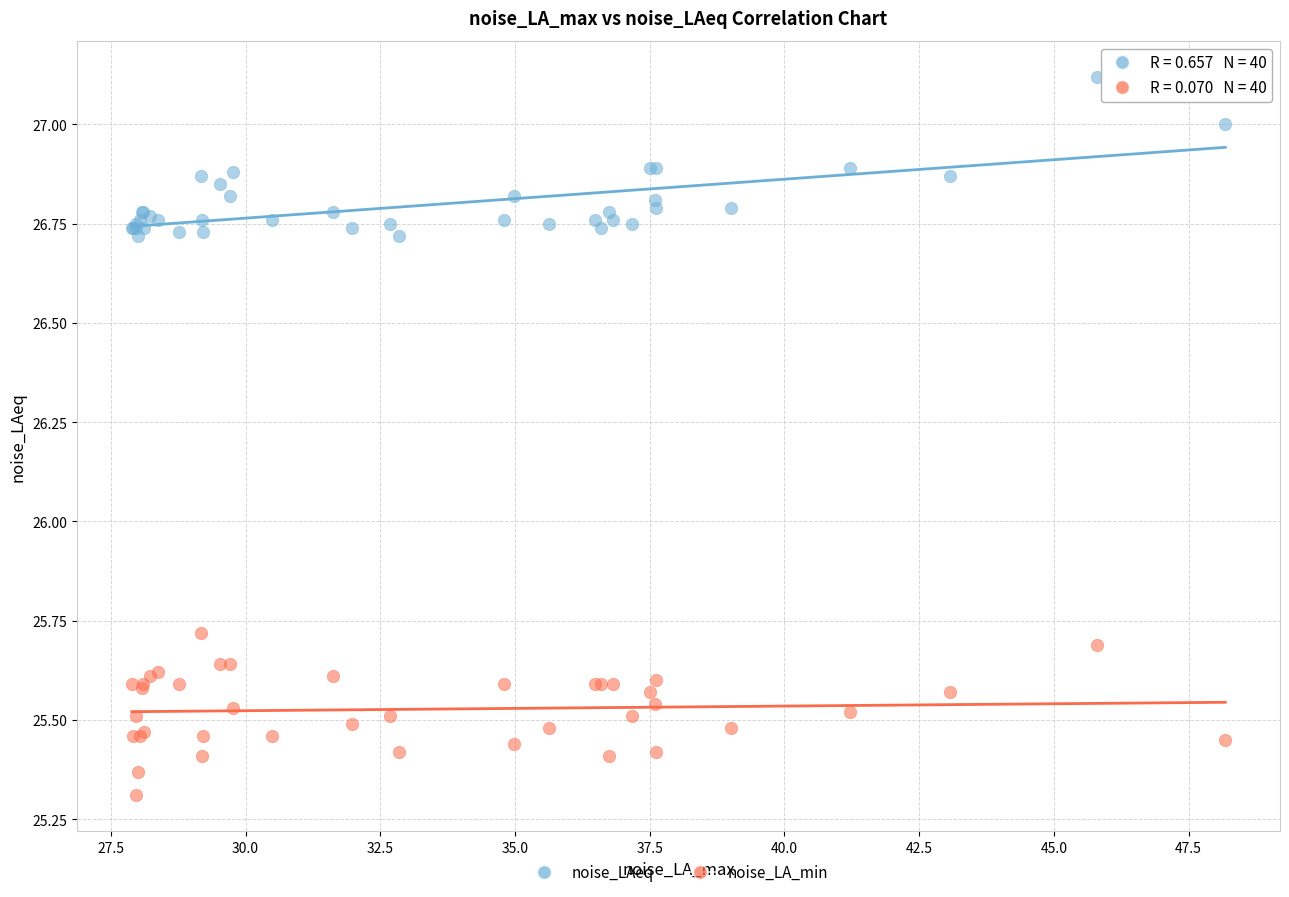

What are all the series names shown in the legend?

noise_LAeq, noise_LA_min